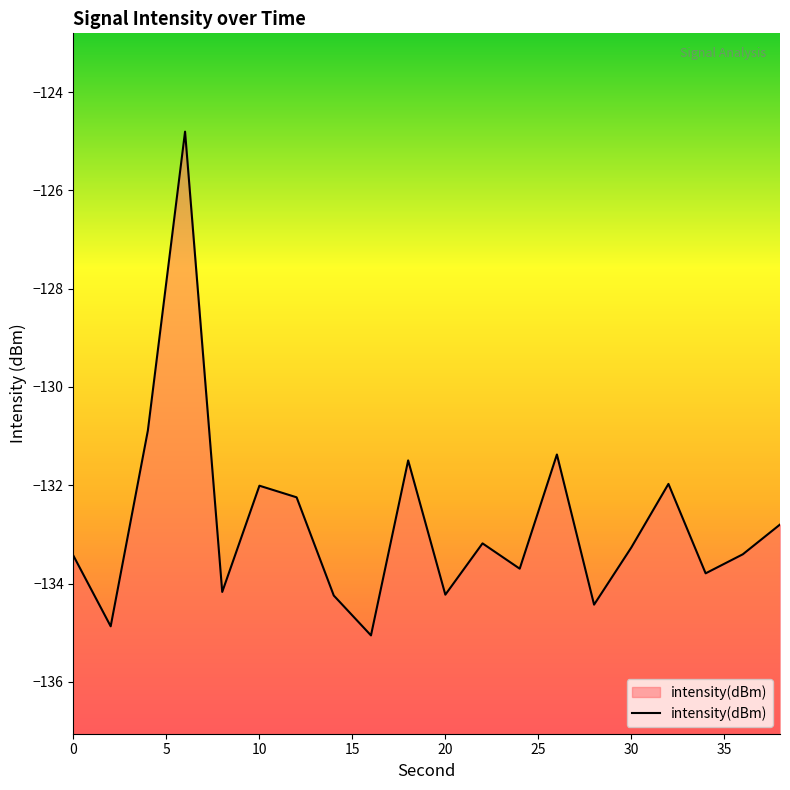

True or false: the data shows -134.2 at 20.

True